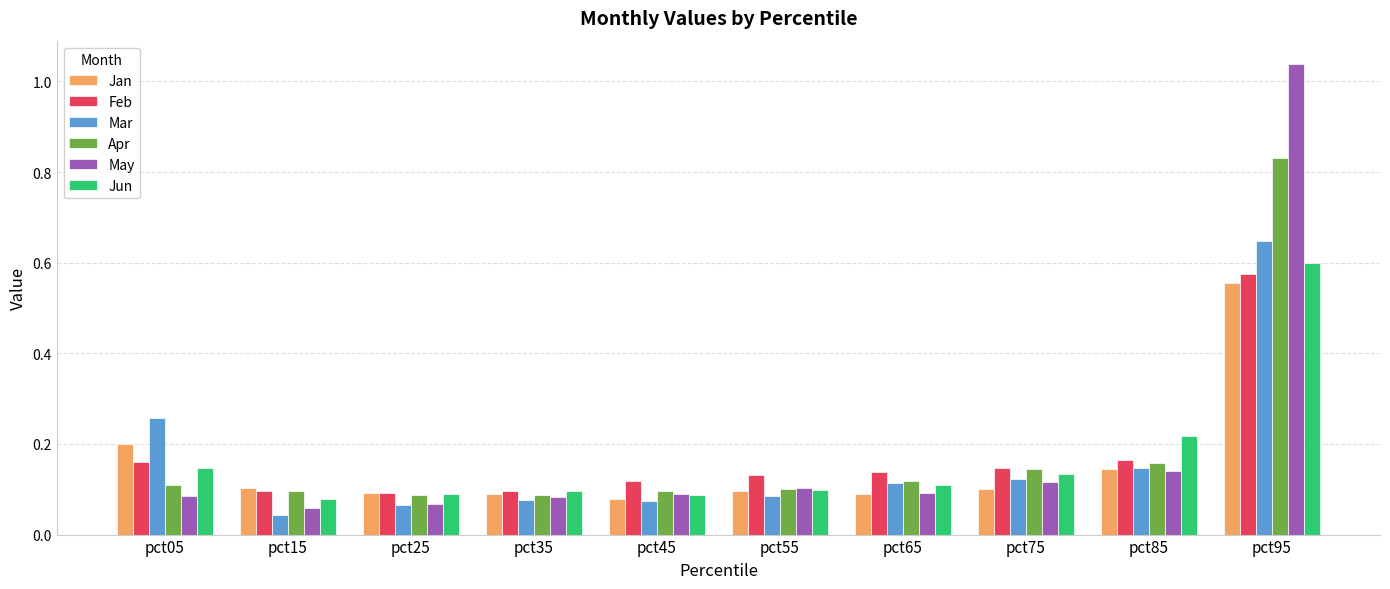

What is the sum of all Mar values?

1.6